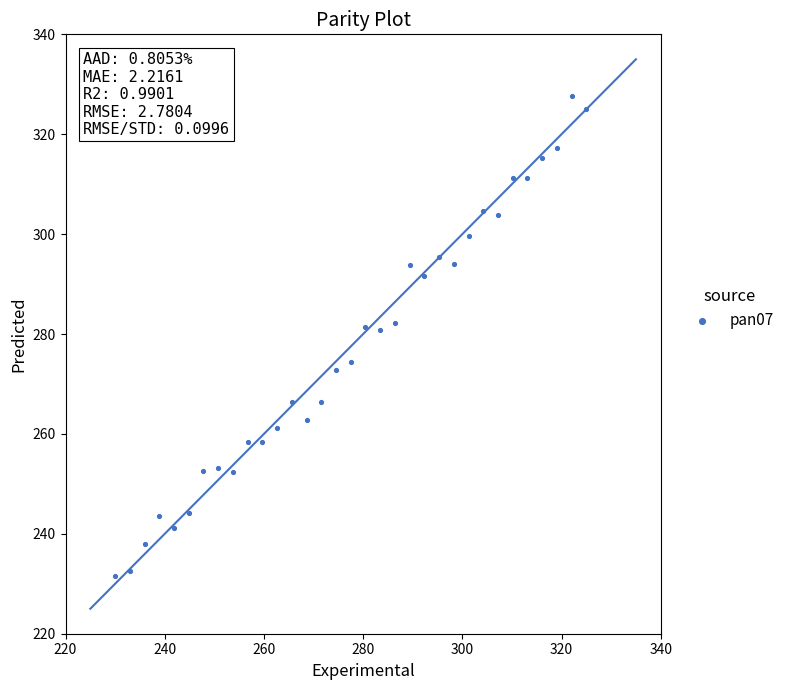

What is the range of Y values (max minus min)?

96.1